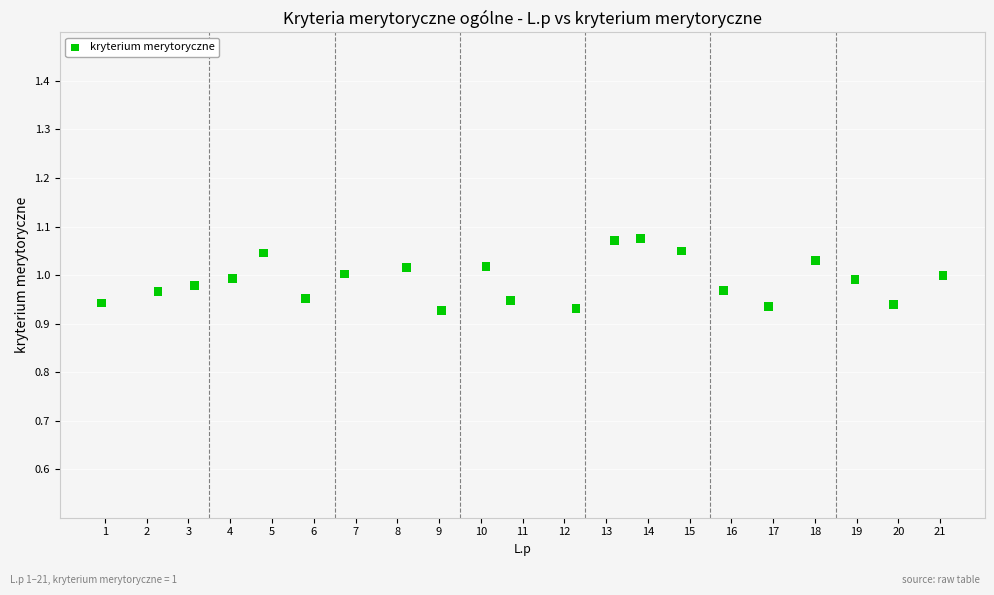

What is the range of X values (max minus min)?

20.1